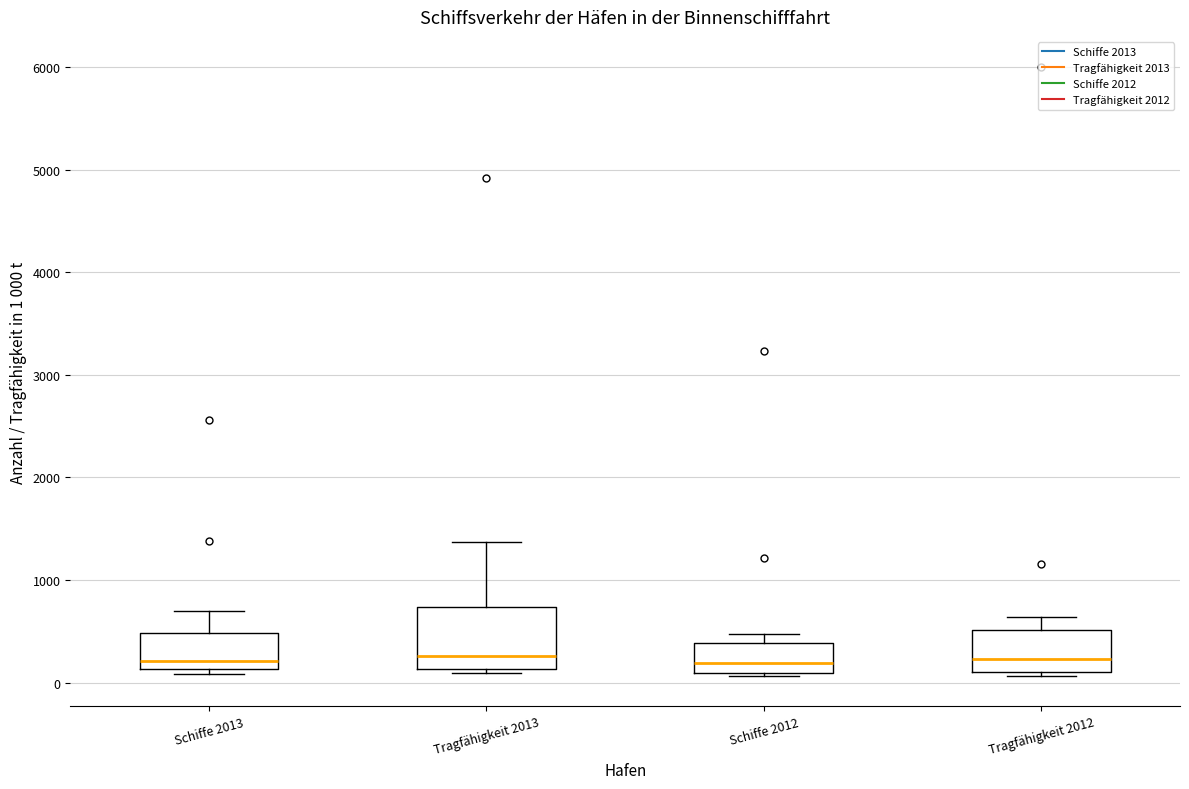

Comparing the boxes themselves (not the whiskers), which one is the tallest?

Tragfähigkeit 2013